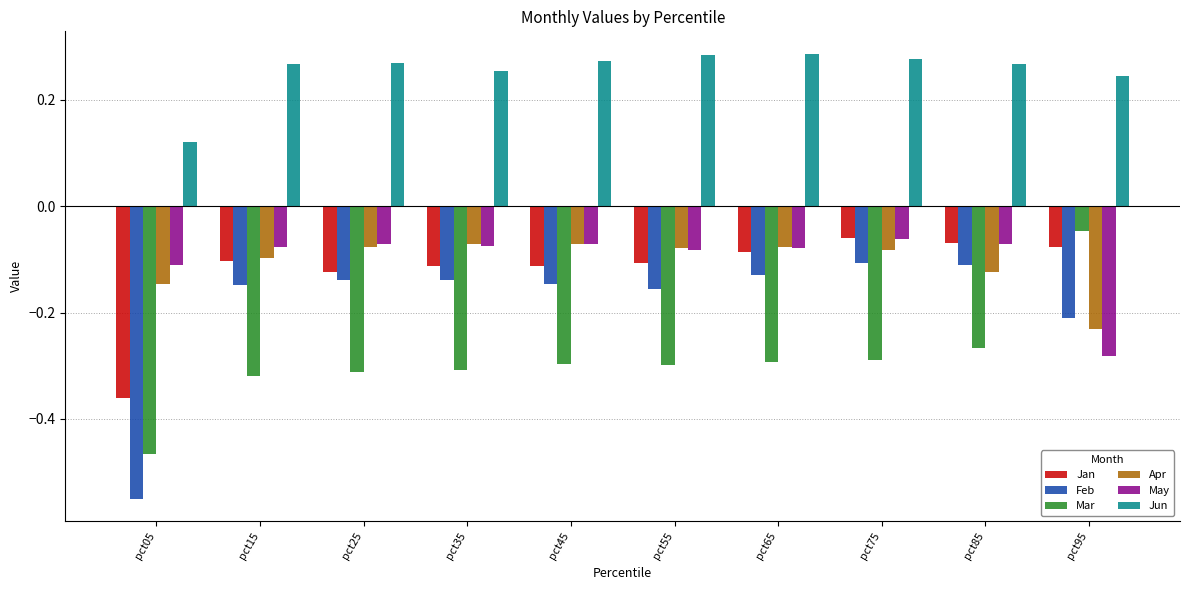

At pct05, list the series in order from largest to smallest.

Jun, May, Apr, Jan, Mar, Feb